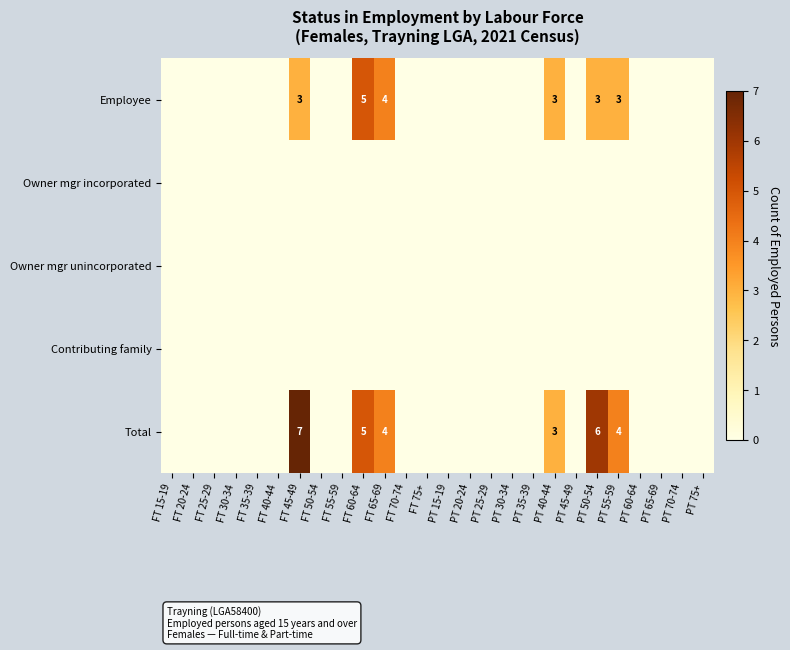

Is it true that Employee equals 1 at PT 50-54?

False